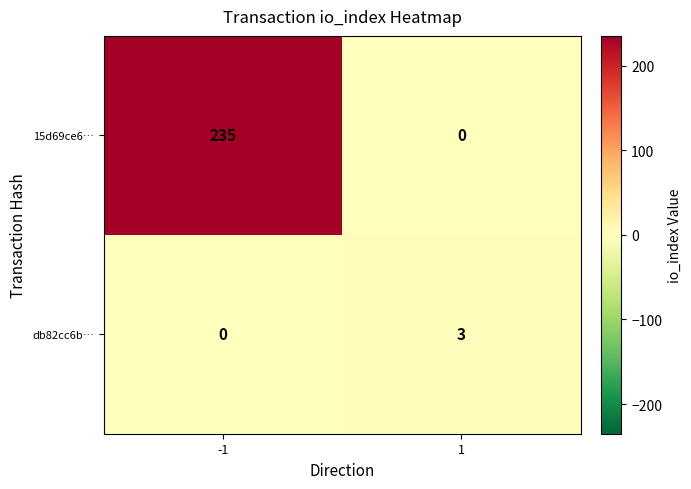

What is the spread (max minus min) of values at -1?

235